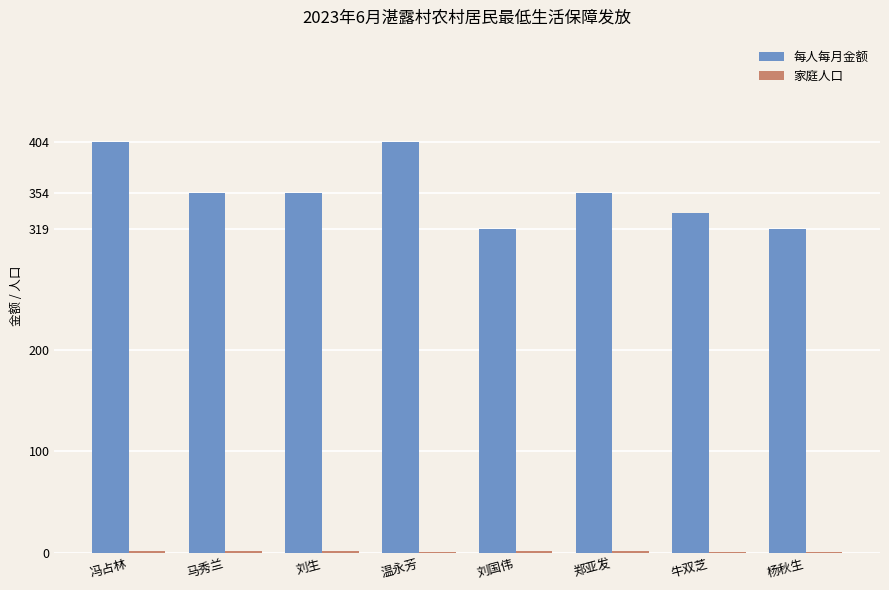

What is the highest value of the 每人每月金额 series?

404